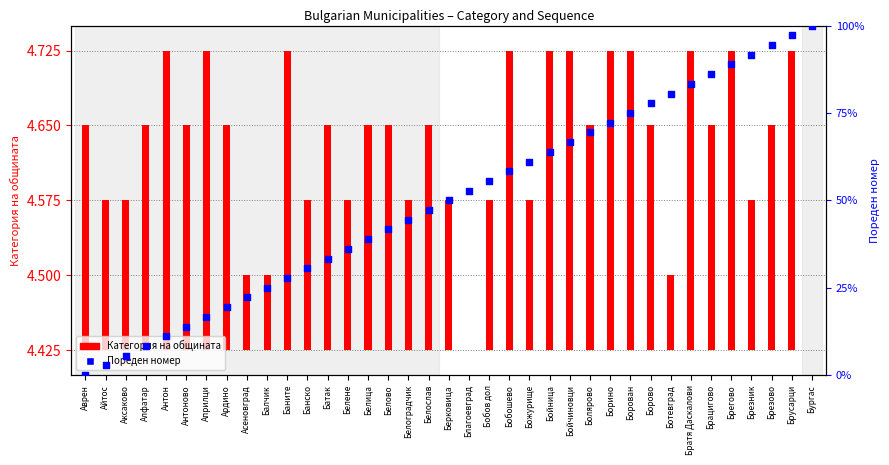

What are all the series names shown in the legend?

Категория на общината, Пореден номер